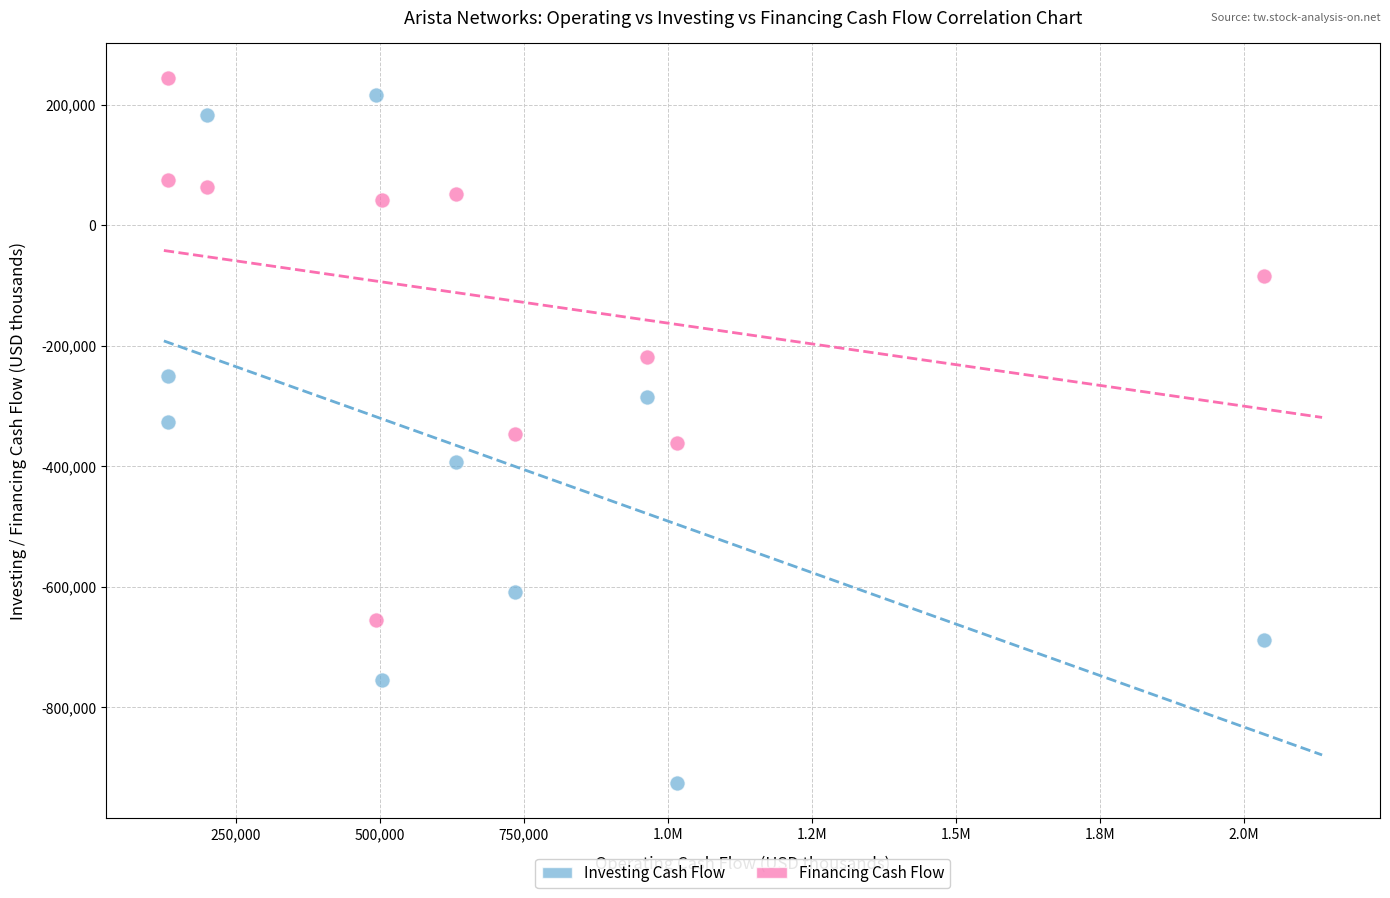

Which series contains the highest Y value?

Financing Cash Flow